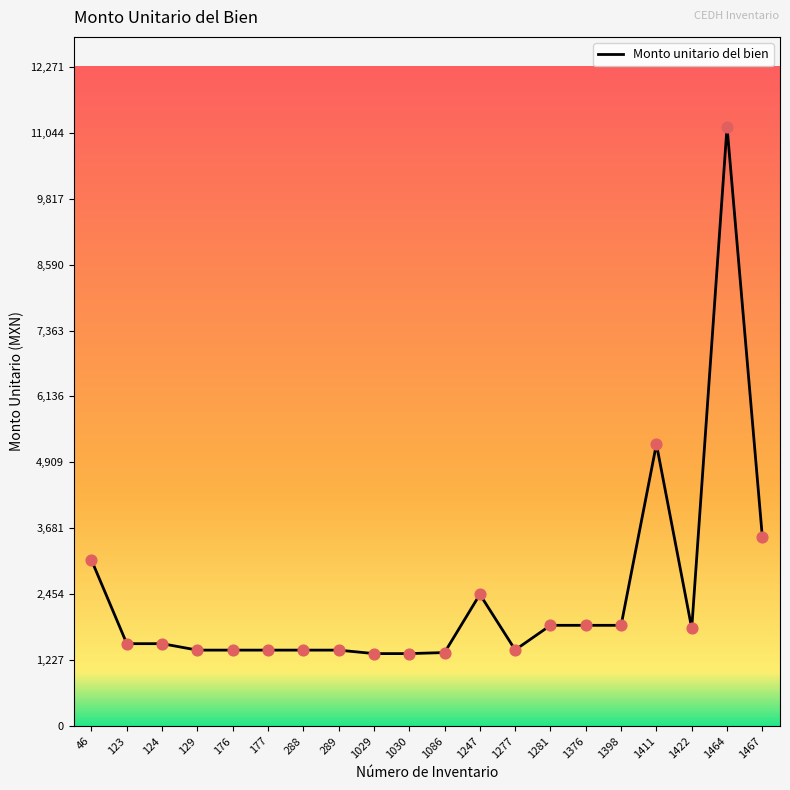

Between 46 and 1086, which is larger?

46